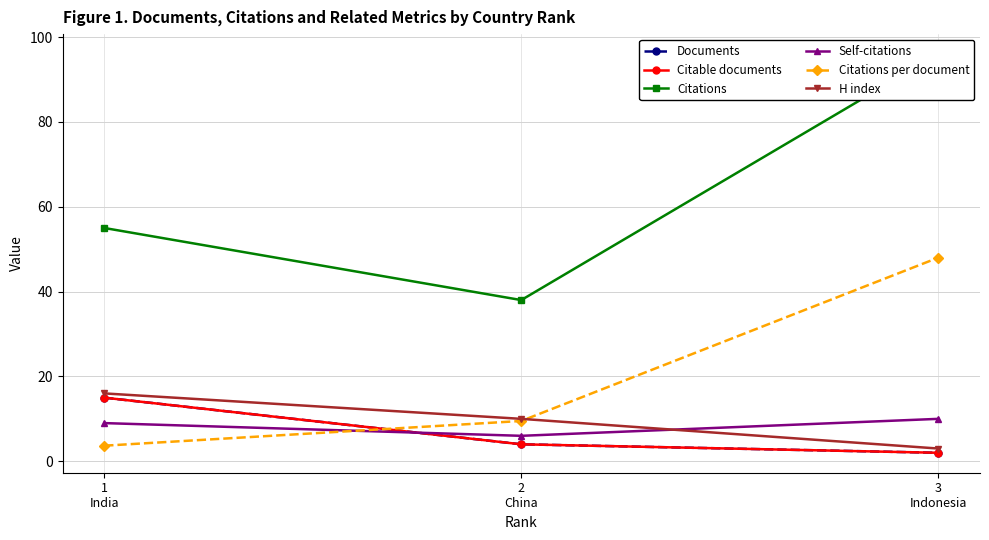

Is the value of Citable documents at 1
India greater than the value of Citations per document at 2
China?

Yes